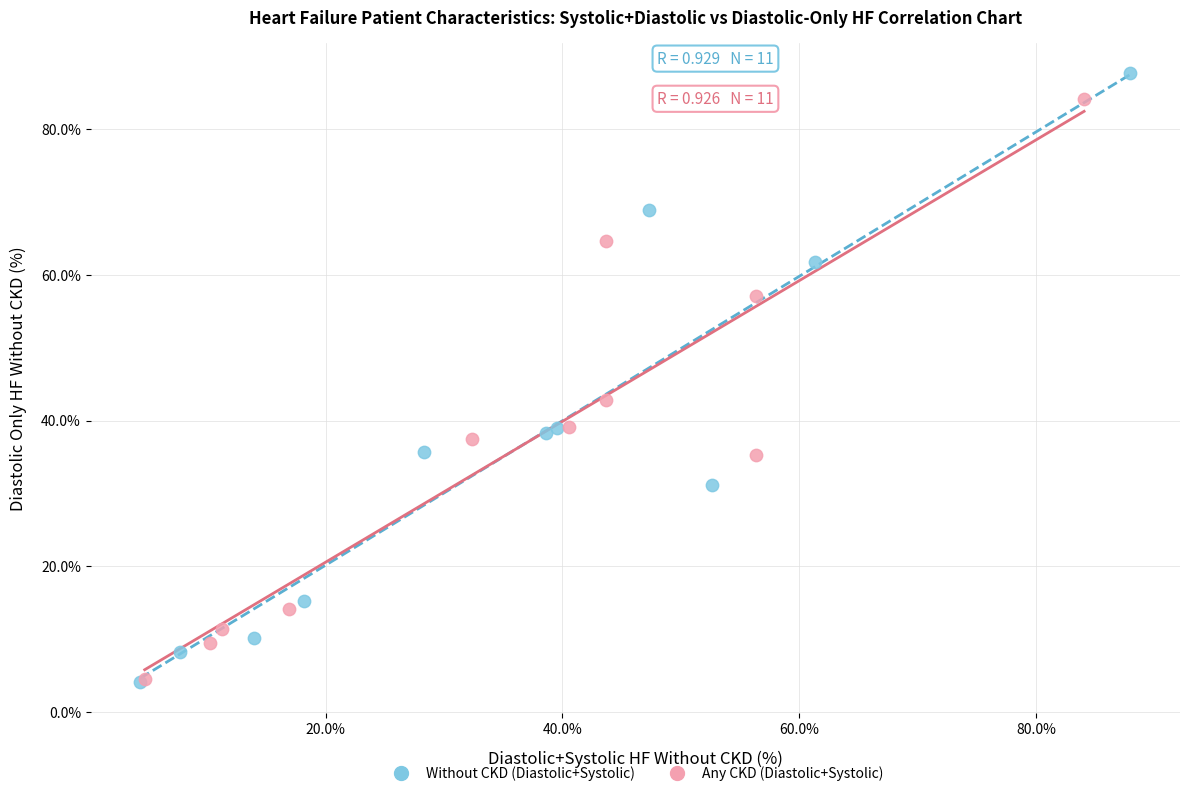

Which series has the largest Y range (max minus min)?

Without CKD (Diastolic+Systolic)